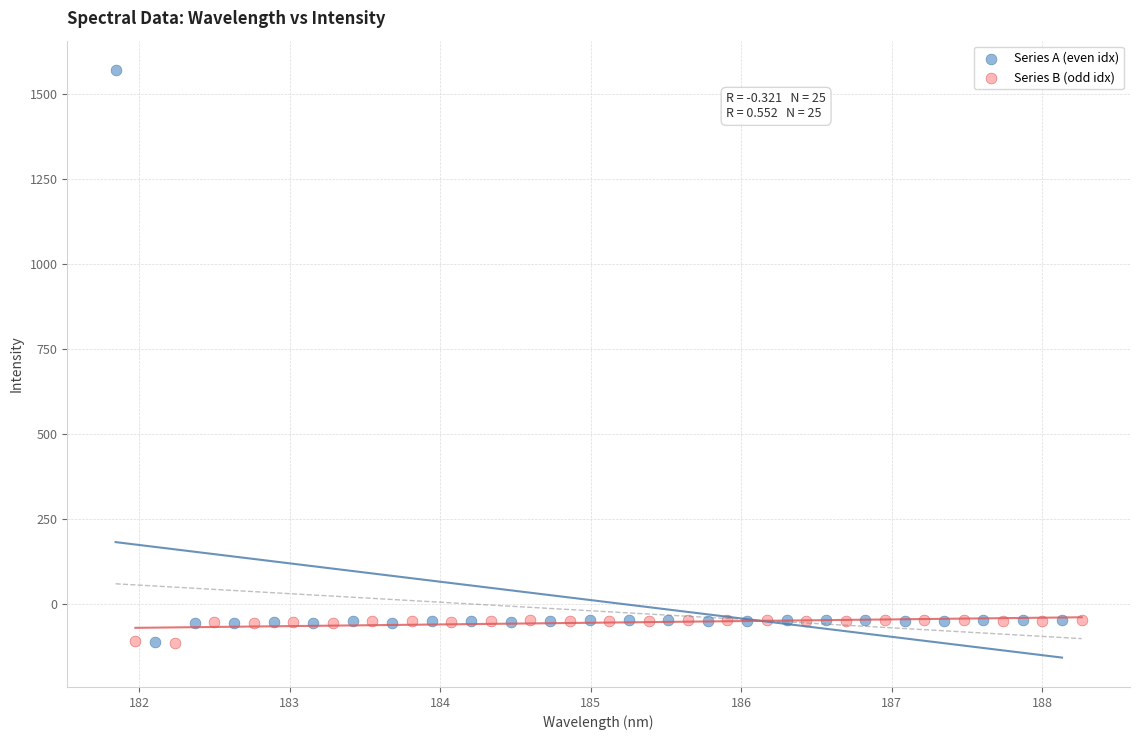

Which series has the widest spread of Y values?

Series A (even idx)